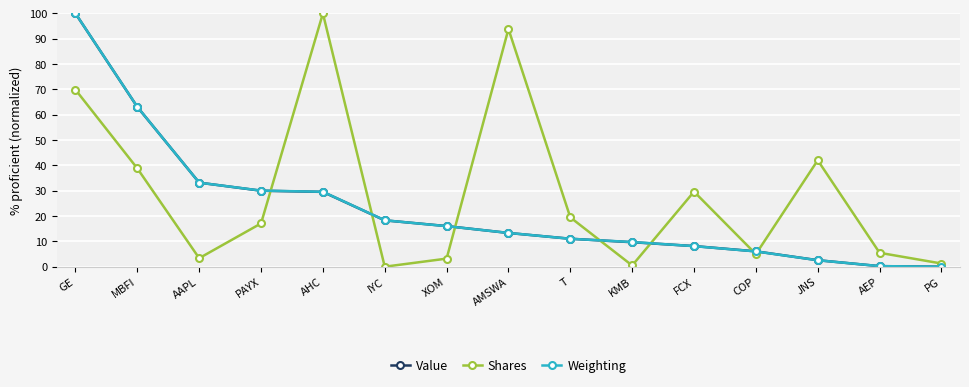

True or false: Shares has a value of 5.5 at AEP.

True